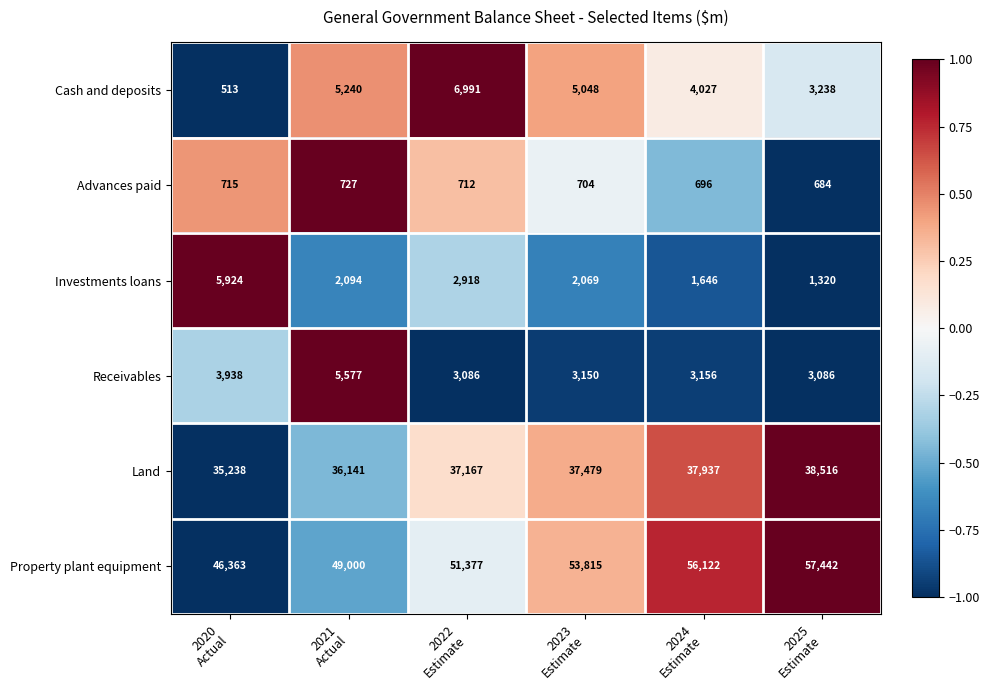

At how many categories does at least one series exceed 26613?

6